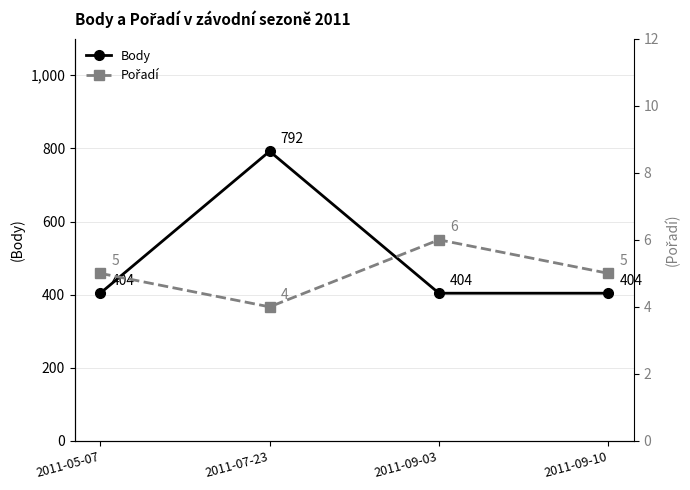

What is the minimum value for Pořadí?

4